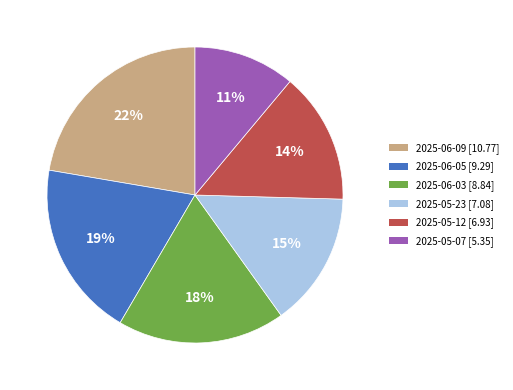

To the nearest percent, what is the difference between the 2025-05-12 and 2025-05-07 slice percentages?

3%